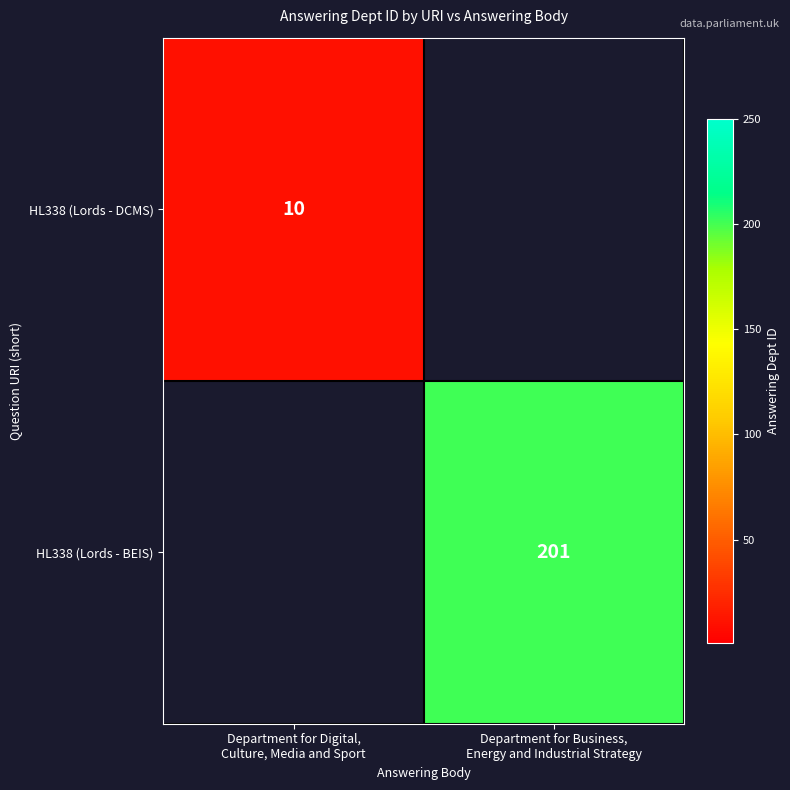

Which category has the highest value across all series?

Department for Business,
Energy and Industrial Strategy